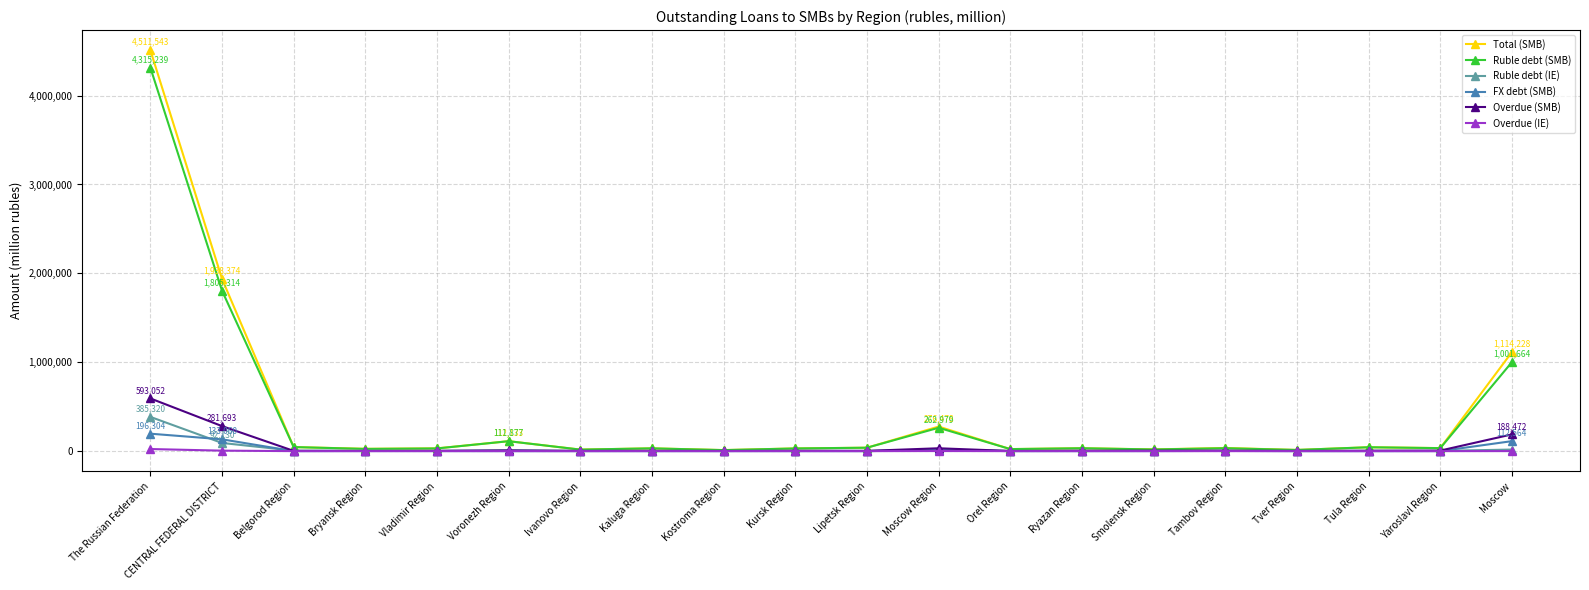

Is it true that Ruble debt (SMB) equals 270291 at Moscow?

False